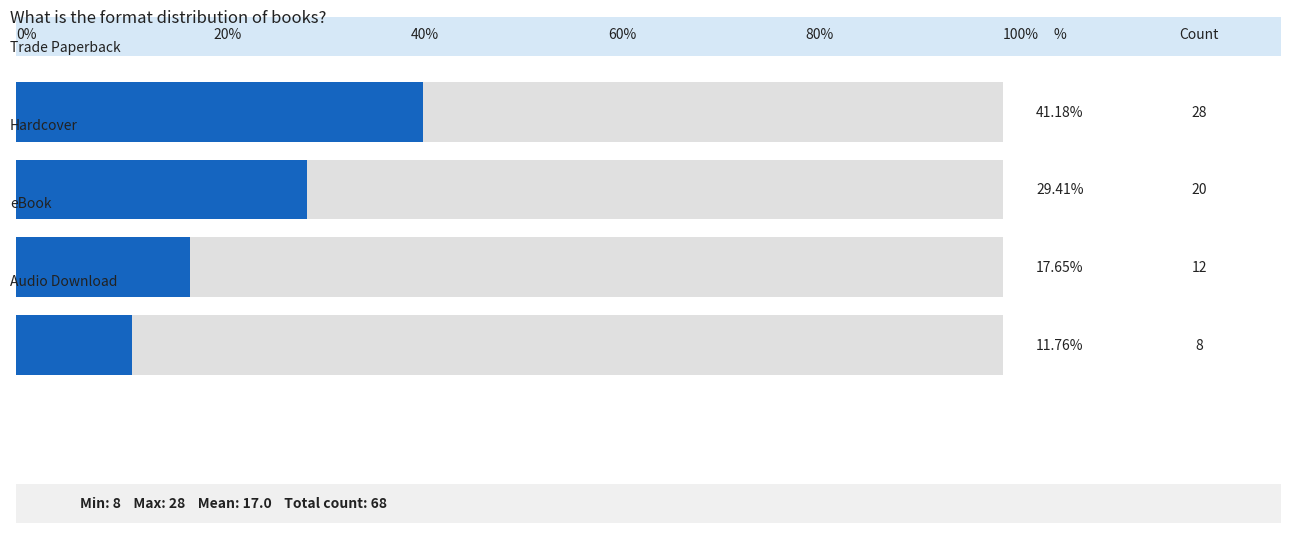

Rank the categories by value from lowest to highest.

Audio Download, eBook, Hardcover, Trade Paperback